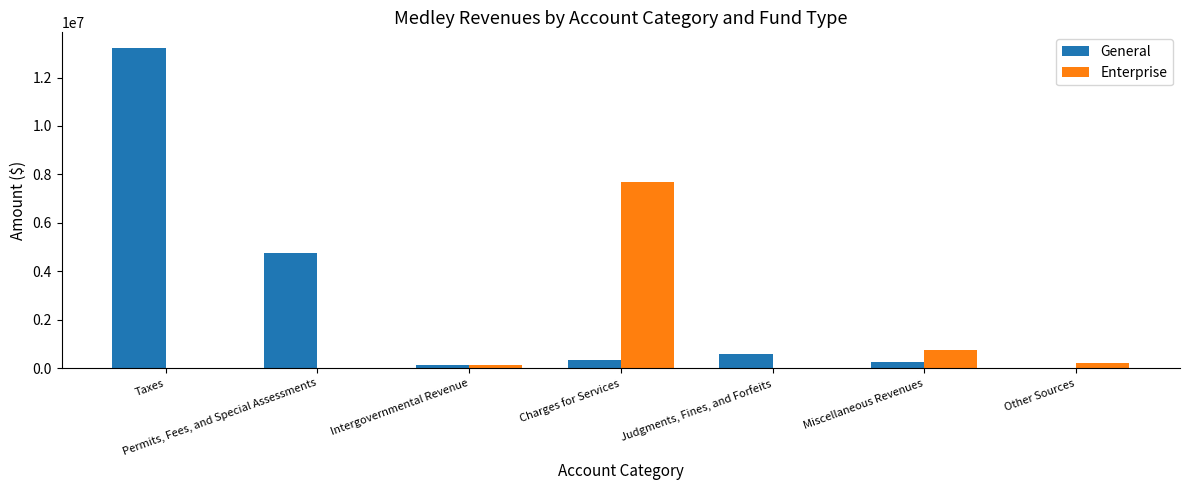

What are all the series names shown in the legend?

General, Enterprise